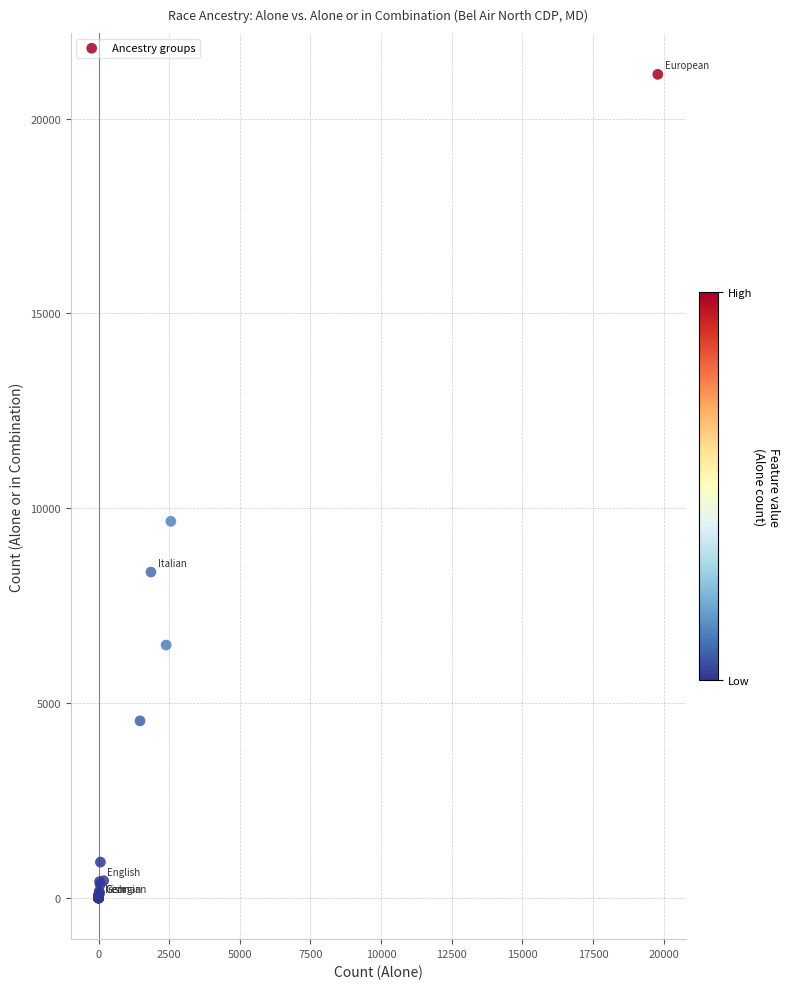

What Y value in the scatter plot is closest to 10568?

9666